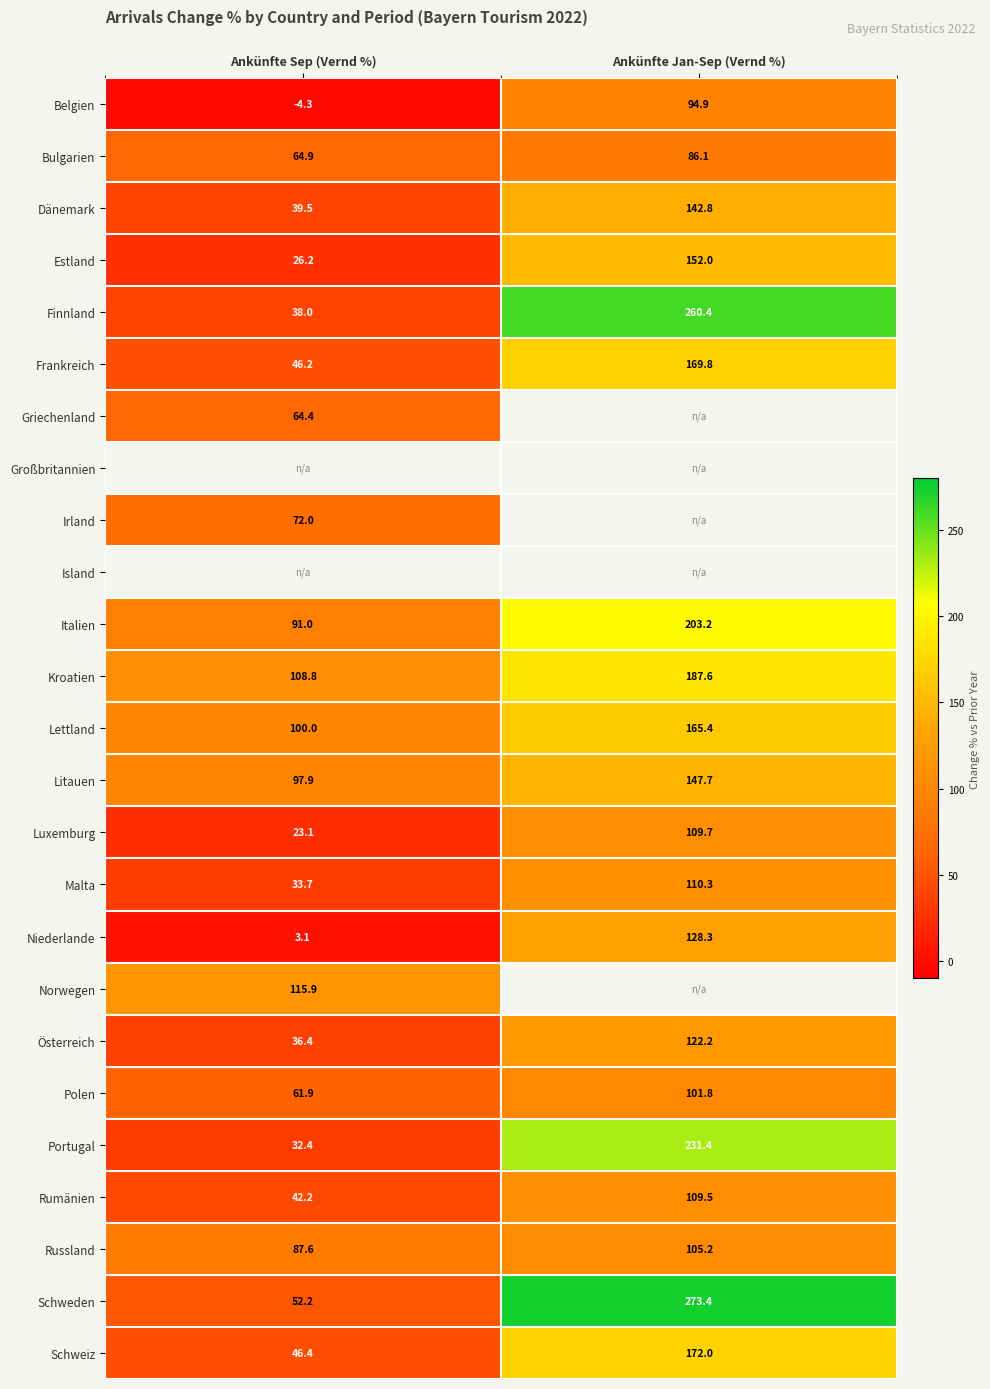

At which label does Lettland reach its peak?

Ankünfte Jan-Sep (Vernd %)